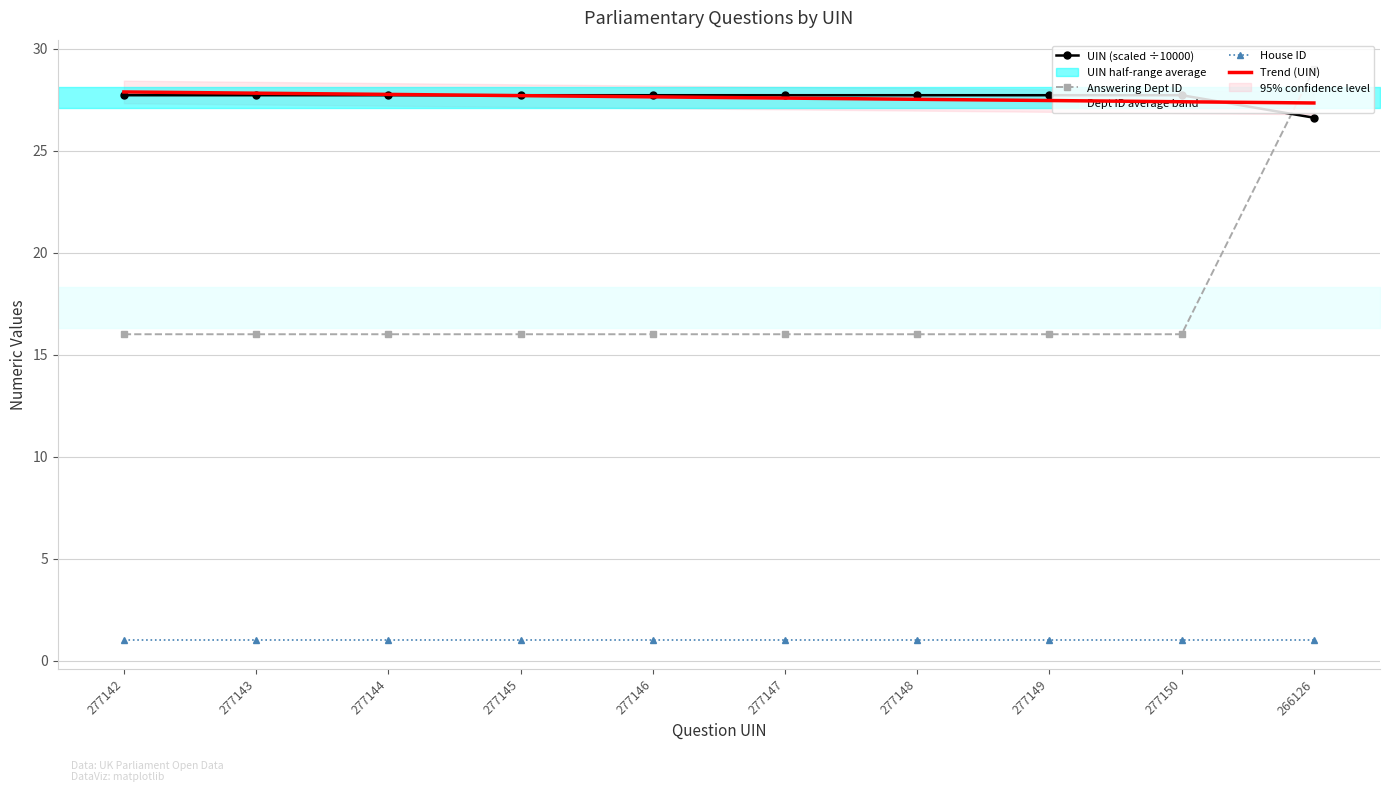

The Trend (UIN) series shows 27.8 at 277144. True or false?

True